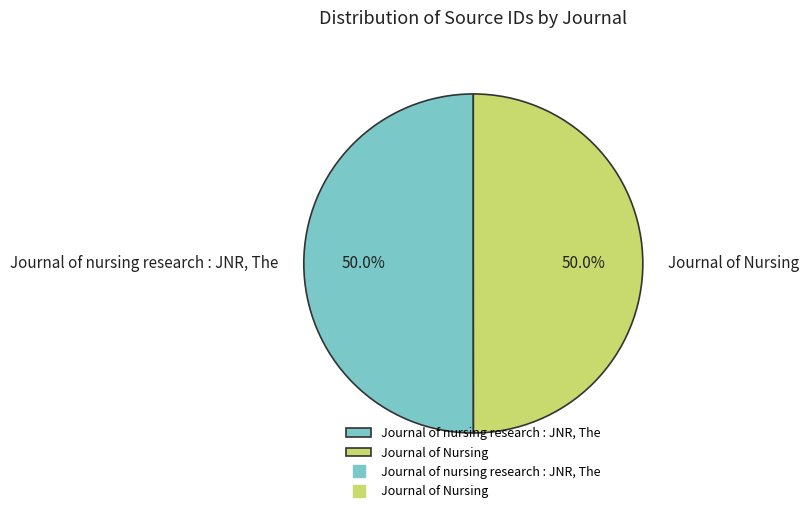

Count the number of slices in the pie.

2